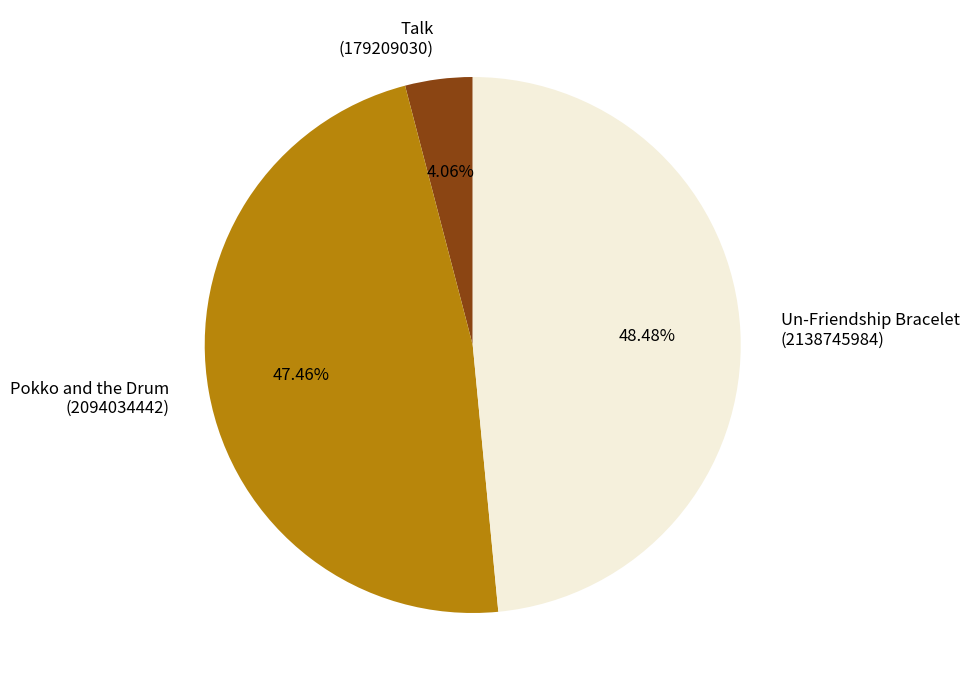

Rank the categories by value from lowest to highest.

Talk (179209030), Pokko and the Drum (2094034442), Un-Friendship Bracelet (2138745984)